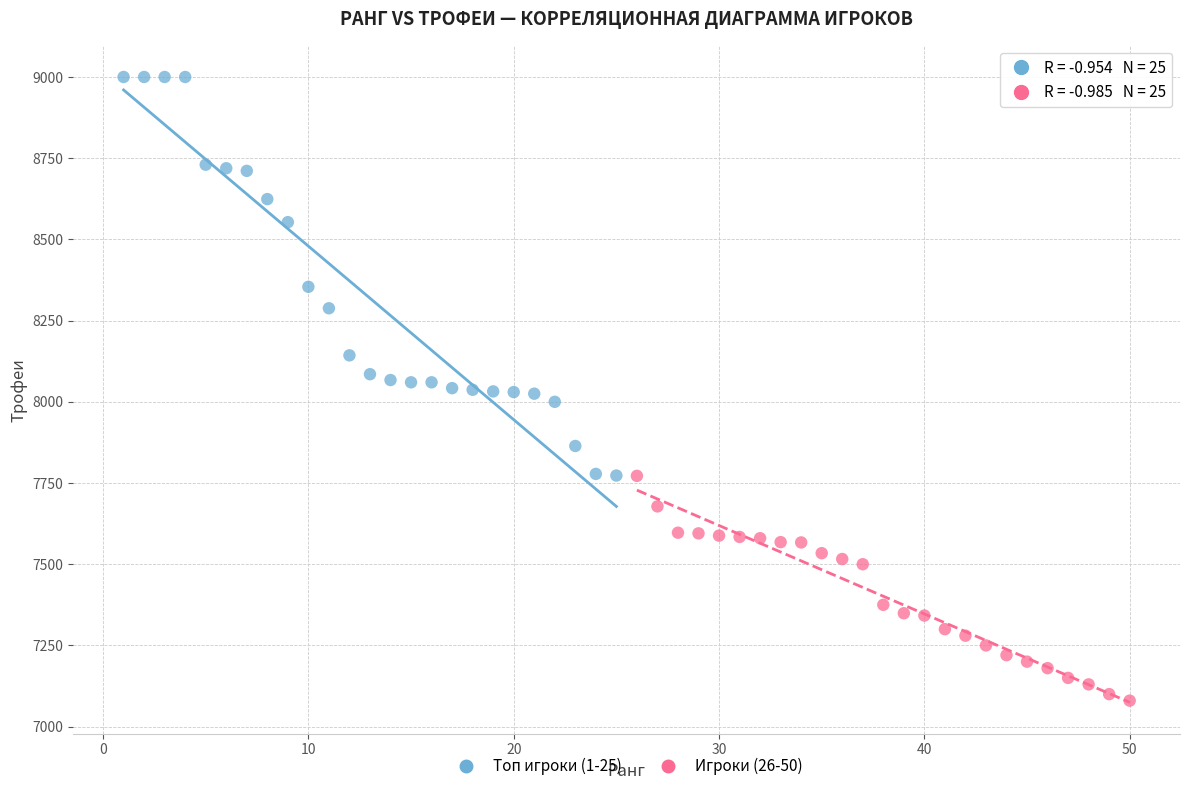

Which series has the largest Y range (max minus min)?

Топ игроки (1-25)